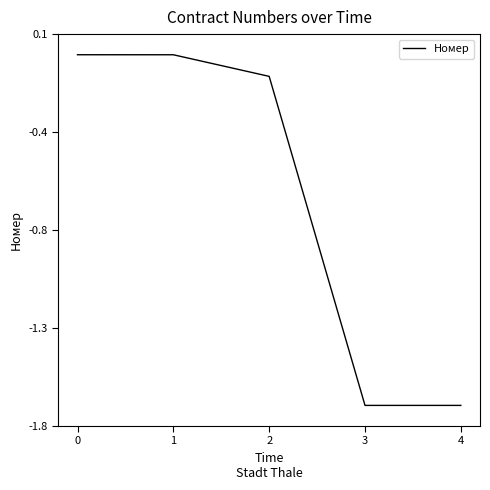

Does the chart display data point markers on the line(s)?

No